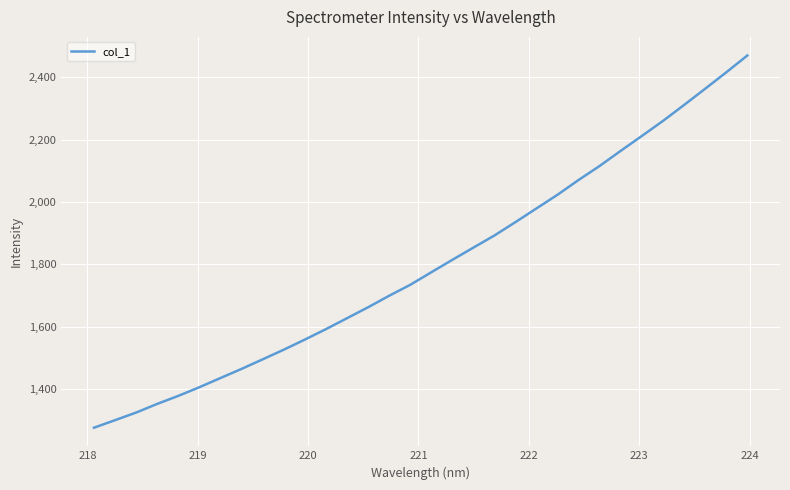

What is the smallest value displayed?

1275.2